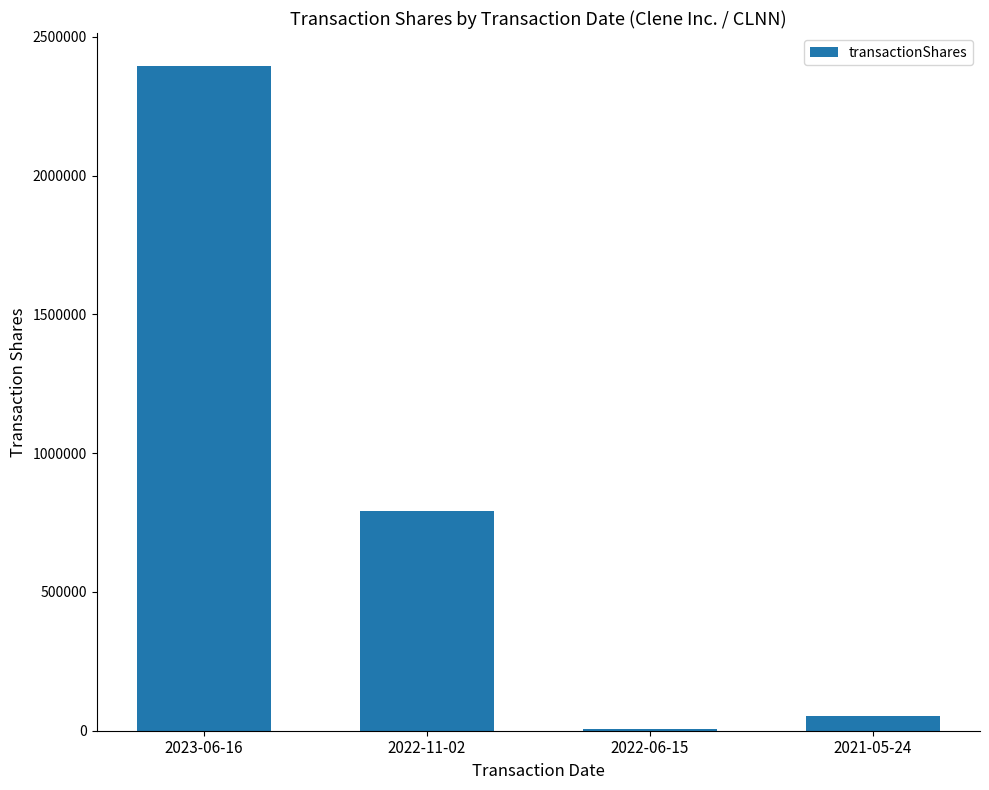

What is the change in value from 2022-11-02 to 2021-05-24?

-740158